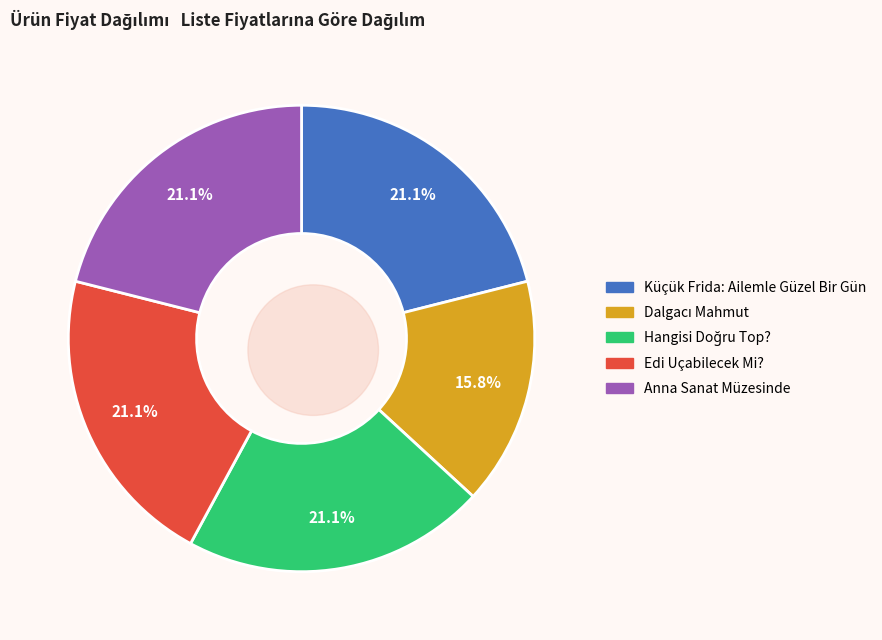

To the nearest percent, what is the difference between the largest and smallest slice percentages?

5%